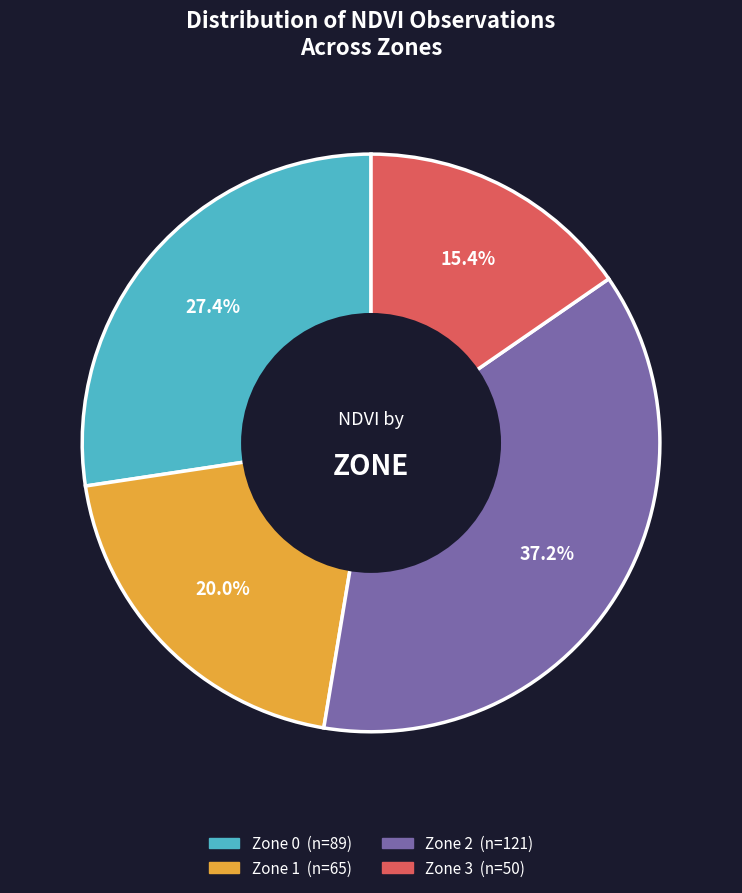

What is the smallest slice in the pie chart?

Zone 3